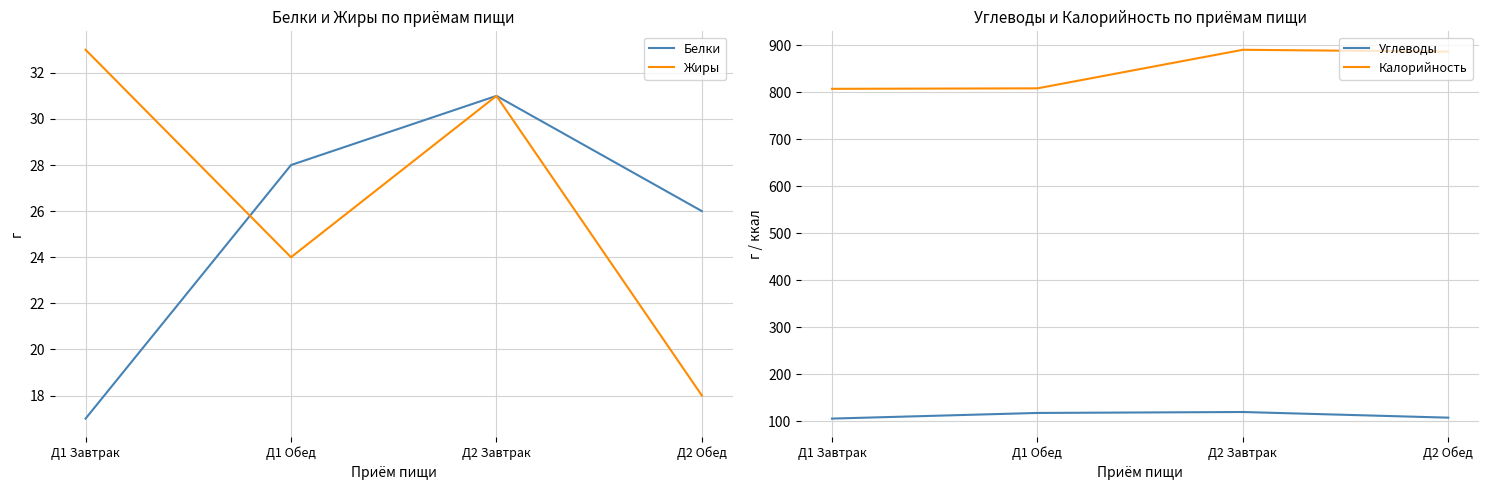

What is the value of the Углеводы point at the 3rd from the left?

120